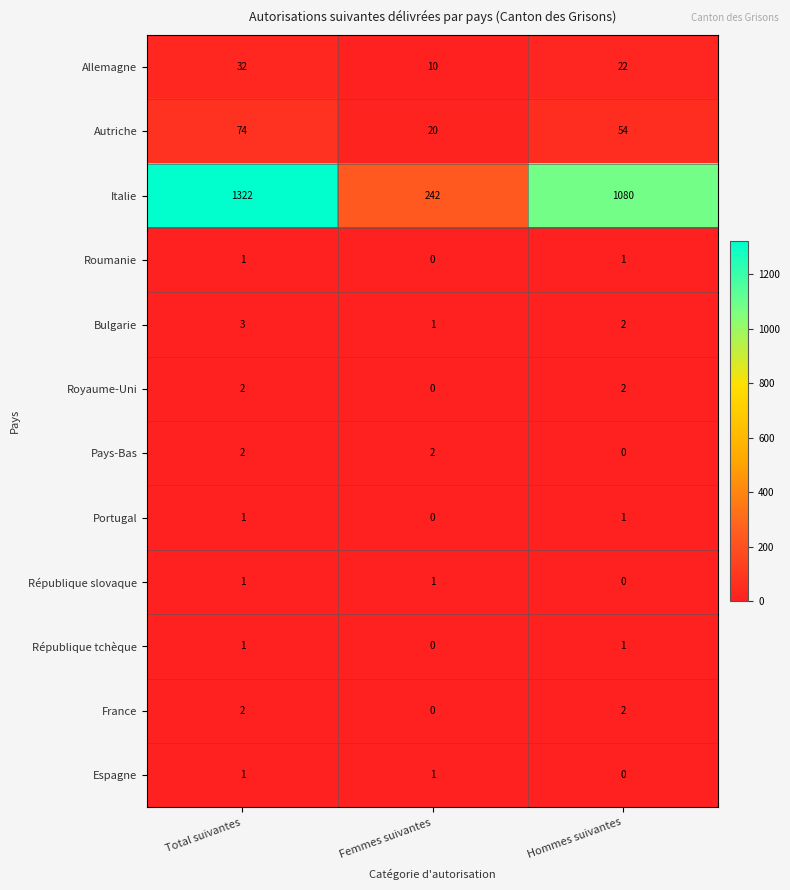

Rank the categories by Allemagne value from lowest to highest.

Femmes suivantes, Hommes suivantes, Total suivantes